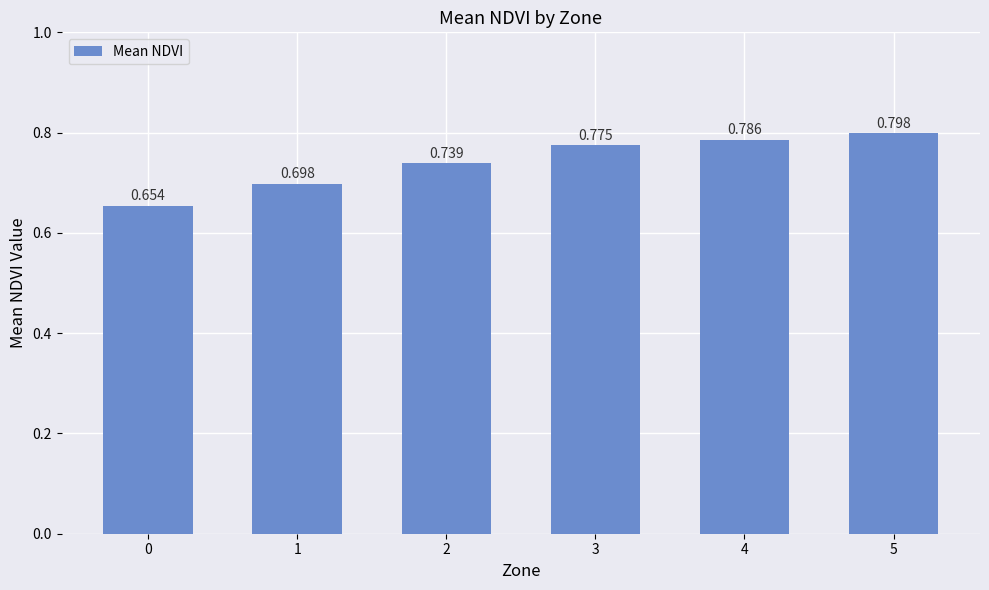

How many bars are there in total?

6